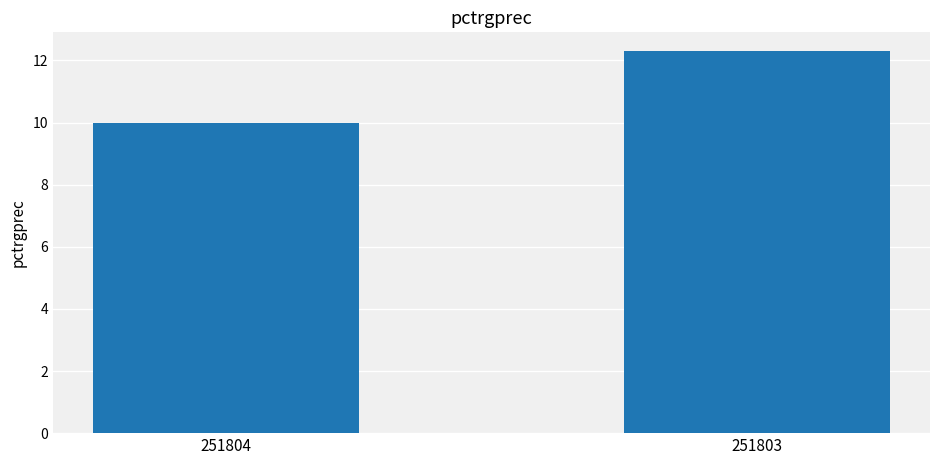

The value at 251804 is 10.0. True or false?

True